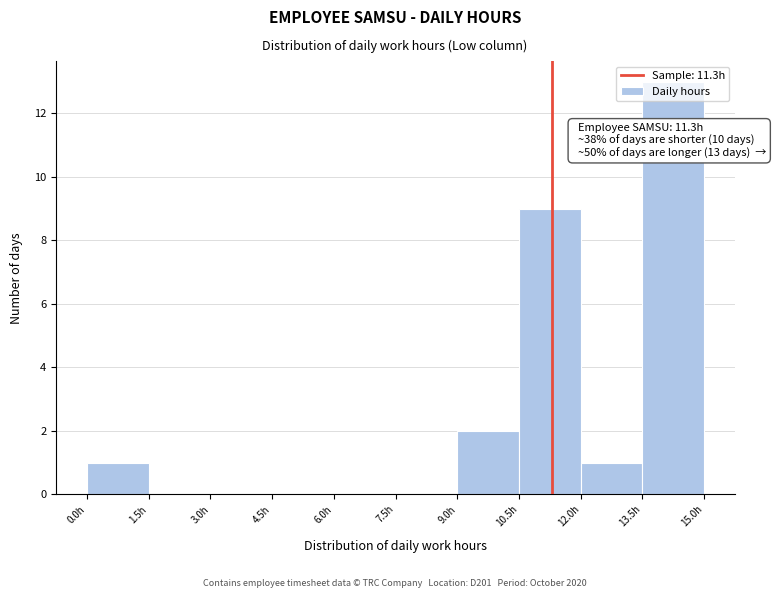

Over which range of the x-axis is the bar tallest?

13.5 to 15.0